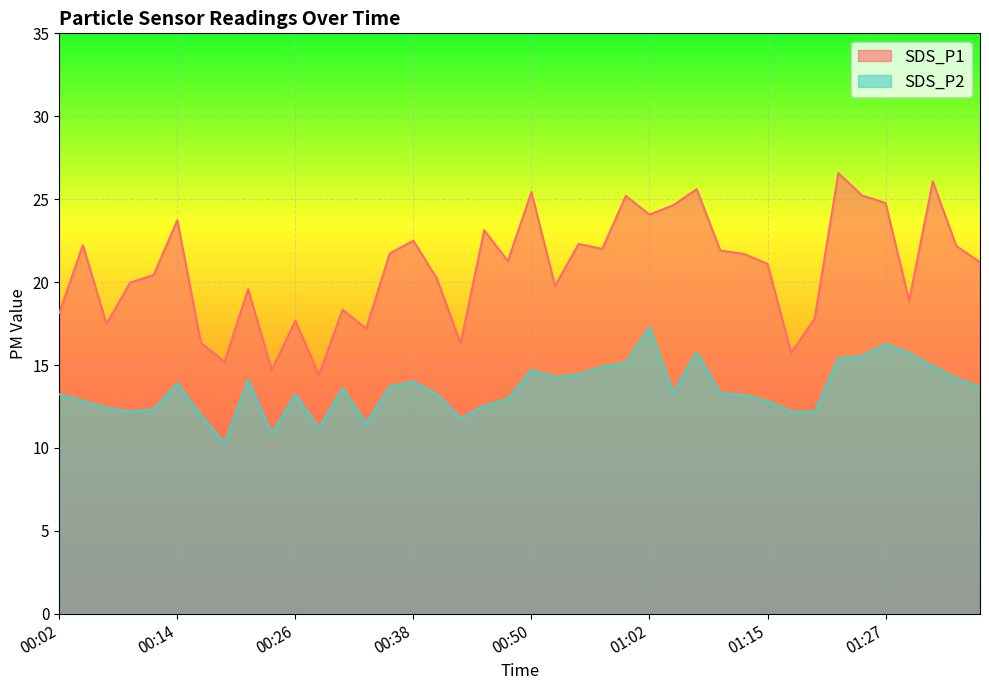

True or false: SDS_P1 and SDS_P2 cross at least once.

False